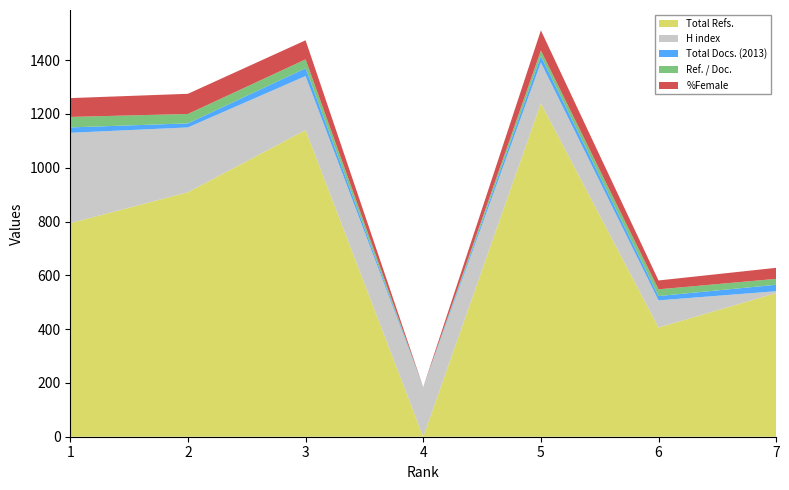

Reading left to right, list all the values displayed in this chart.

Total Refs.: 1=794	2=909	3=1140	4=0	5=1240	6=406	7=534
H index: 1=336	2=241	3=201	4=184	5=151	6=101	7=7
Total Docs. (2013): 1=20	2=15	3=29	4=0	5=24	6=16	7=24
Ref. / Doc.: 1=39	2=35	3=33	4=0	5=21	6=25	7=22
%Female: 1=70	2=75	3=71	4=0	5=75	6=33	7=41